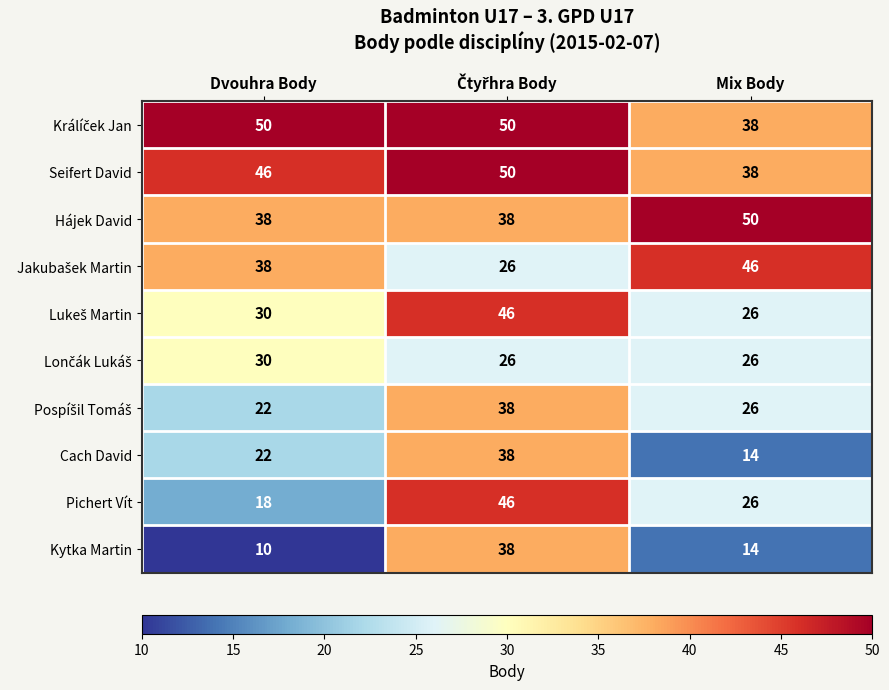

How many Seifert David values are between 38 and 50?

3